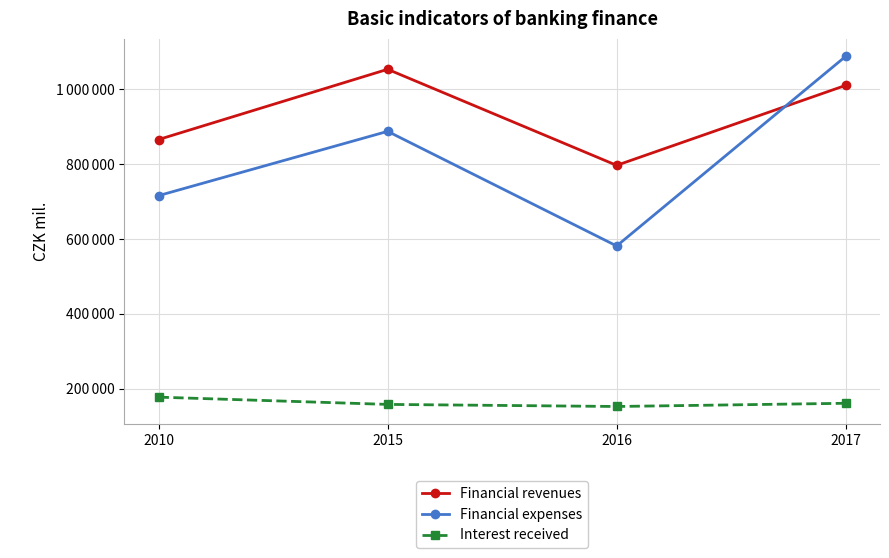

Between 2015 and 2016, which series saw the biggest shift?

Financial expenses